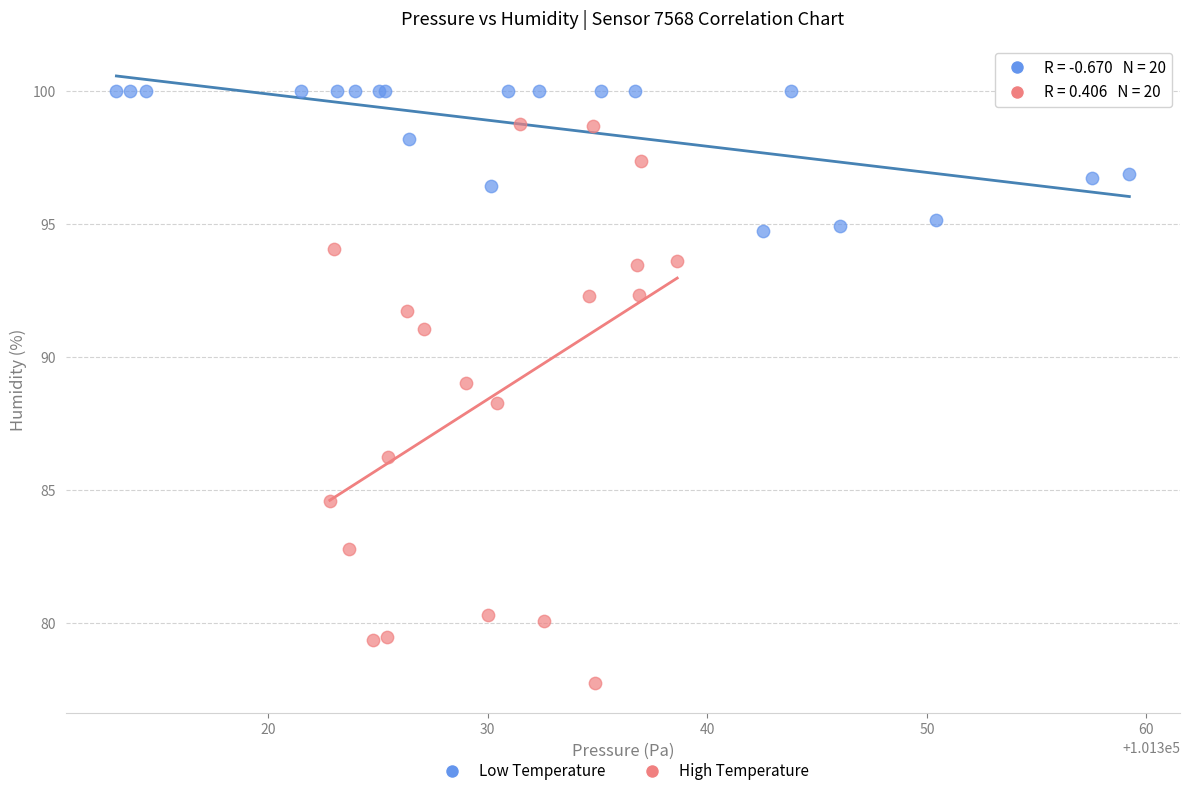

Which series has the widest spread of Y values?

High Temperature